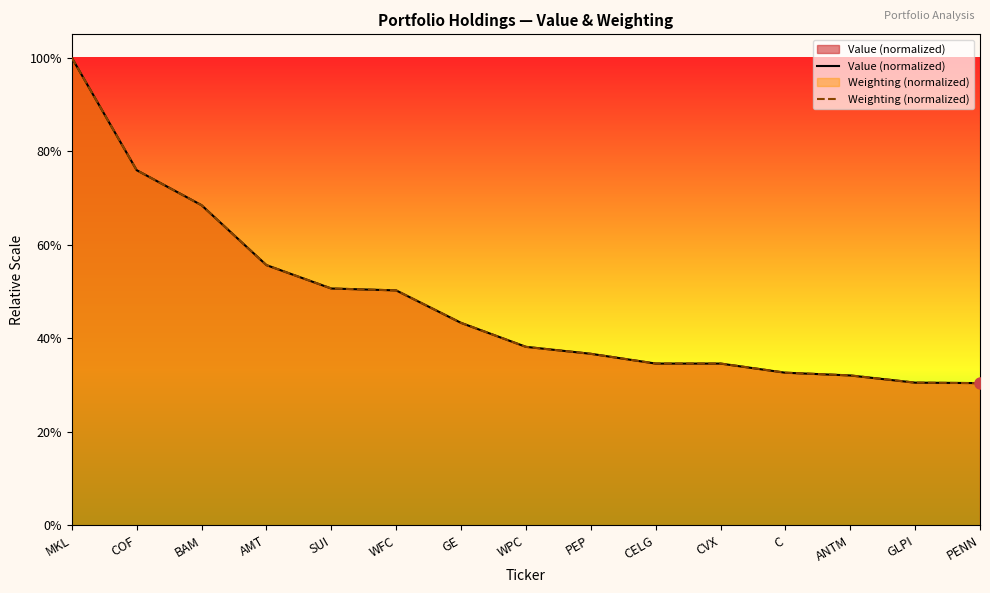

How many series are shown in this chart?

2